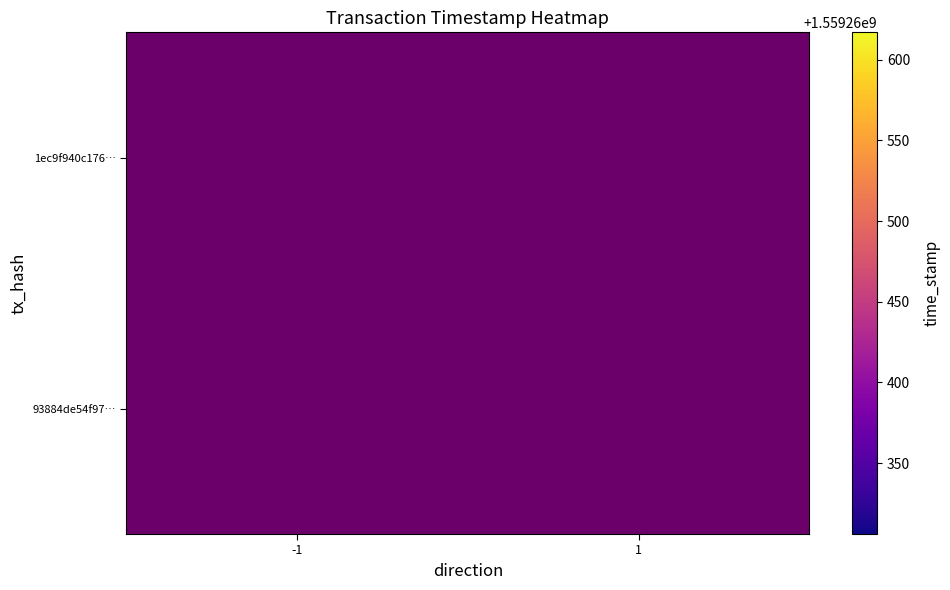

What is the difference between the 93884de54f97d4d5e4640ae077c28329ea480e6 values at direction and time_stamp?

1559260305